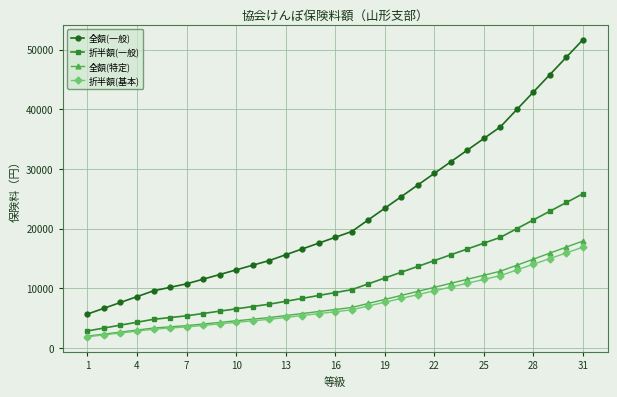

True or false: 全額(一般) and 折半額(基本) intersect in this chart.

False